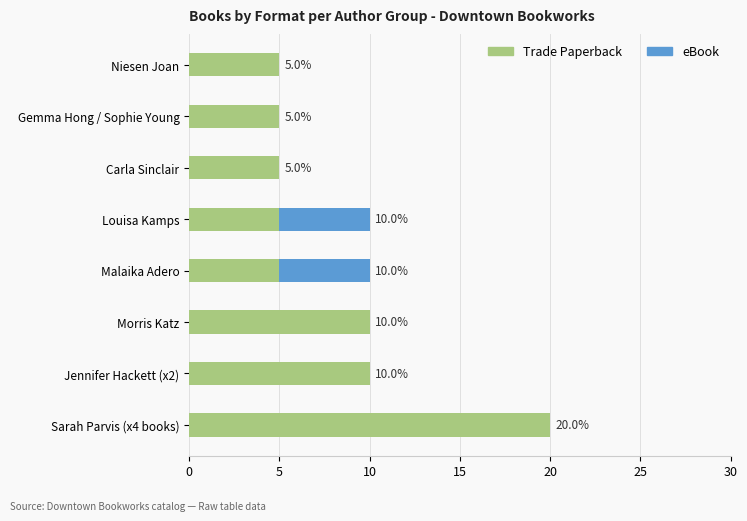

The value of Trade Paperback at Morris Katz is 7. True or false?

False